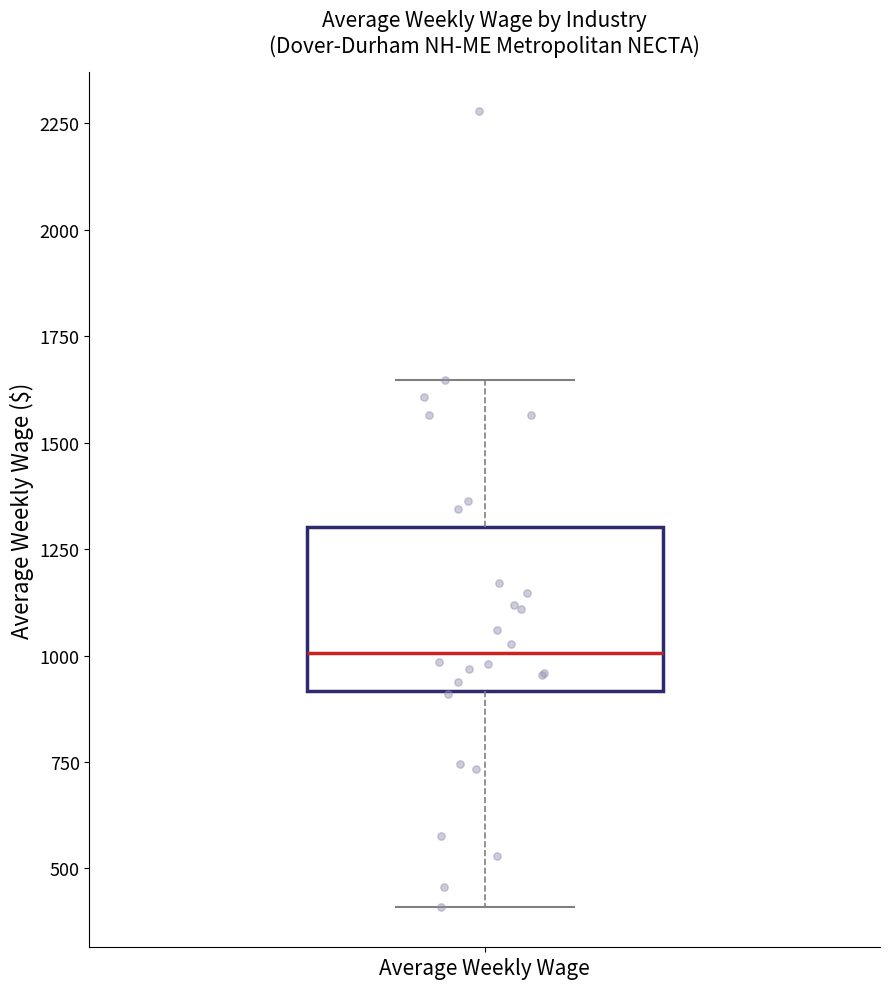

Where does the median line of the box for Average Weekly Wage sit on the y-axis? The values are not printed on the chart, so give them approximately, as read against the axis.

1000